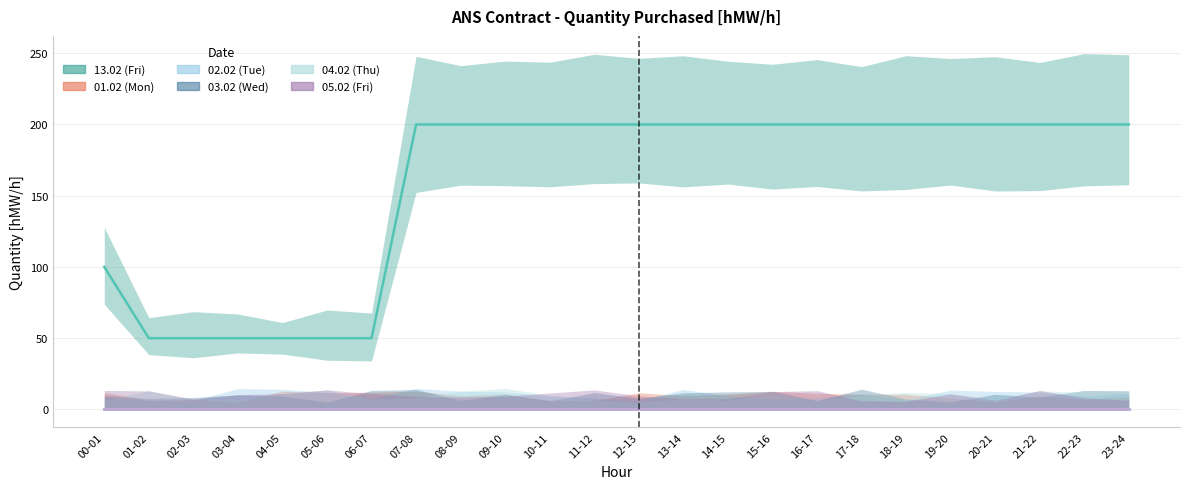

True or false: 13.02 (Fri) has a value of 116 at 10-11.

False